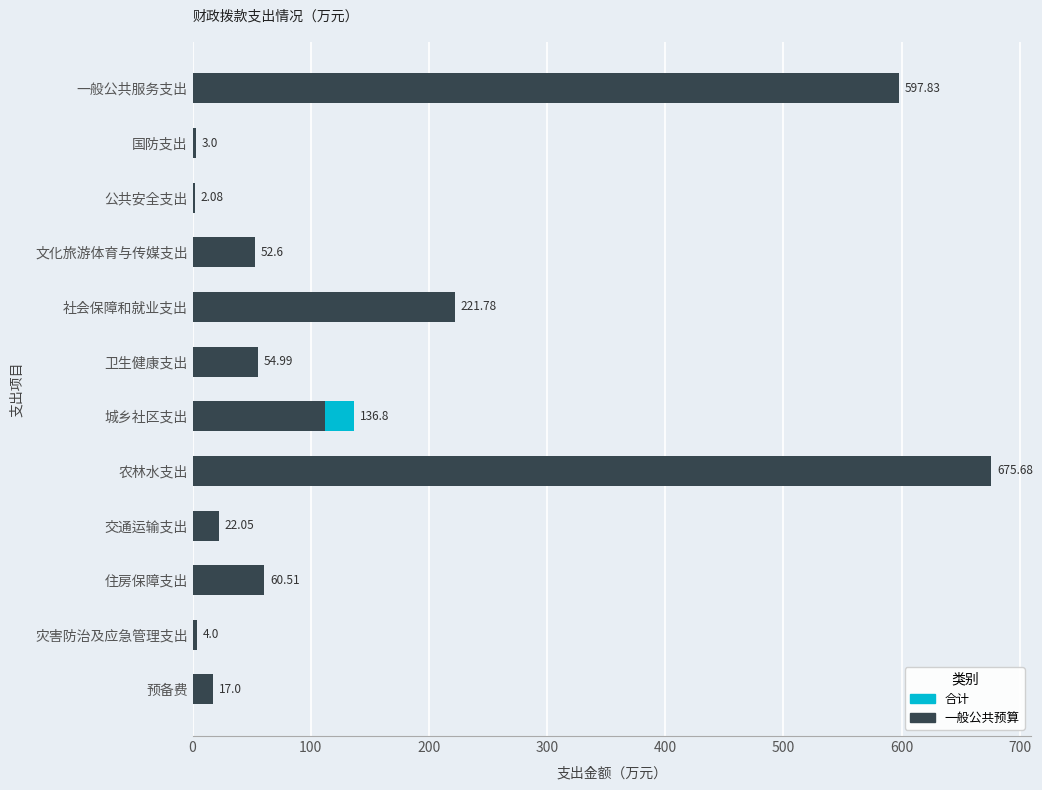

Which has a higher value, 灾害防治及应急管理支出 or 预备费?

预备费